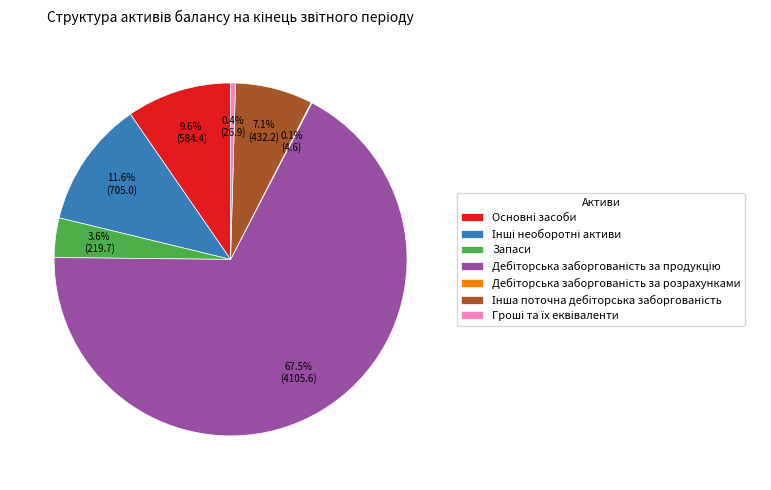

Is there any slice that represents more than half of the pie?

Yes